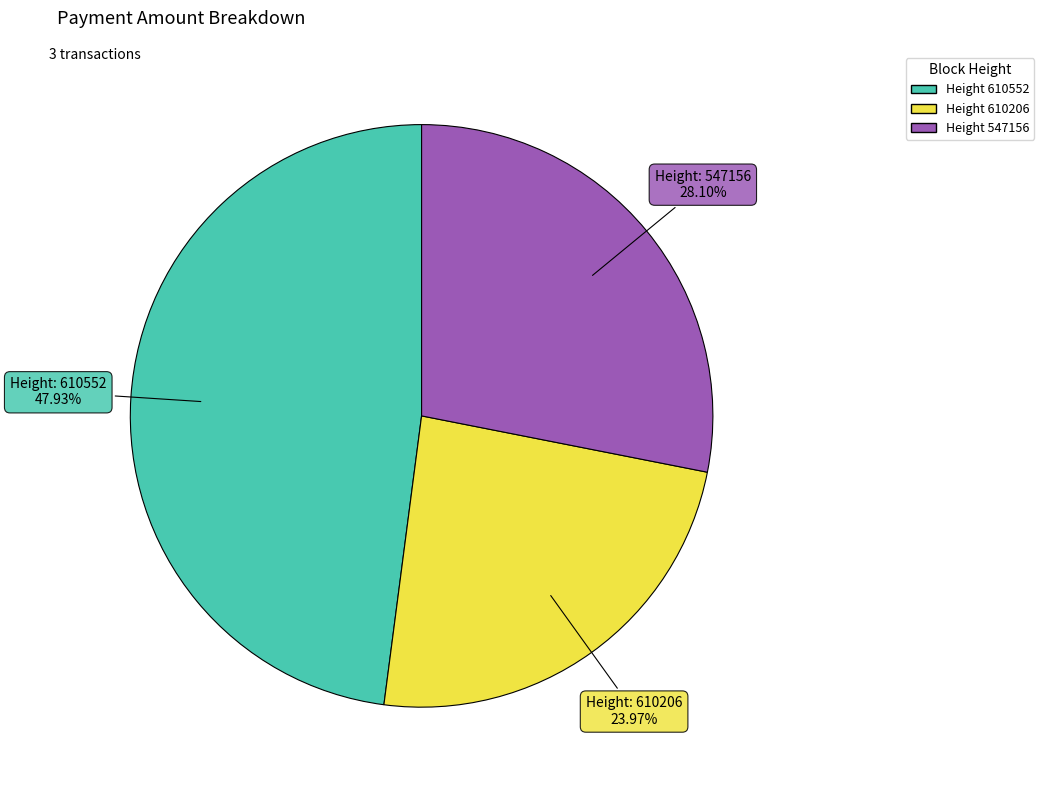

Is there a majority slice in this chart?

No